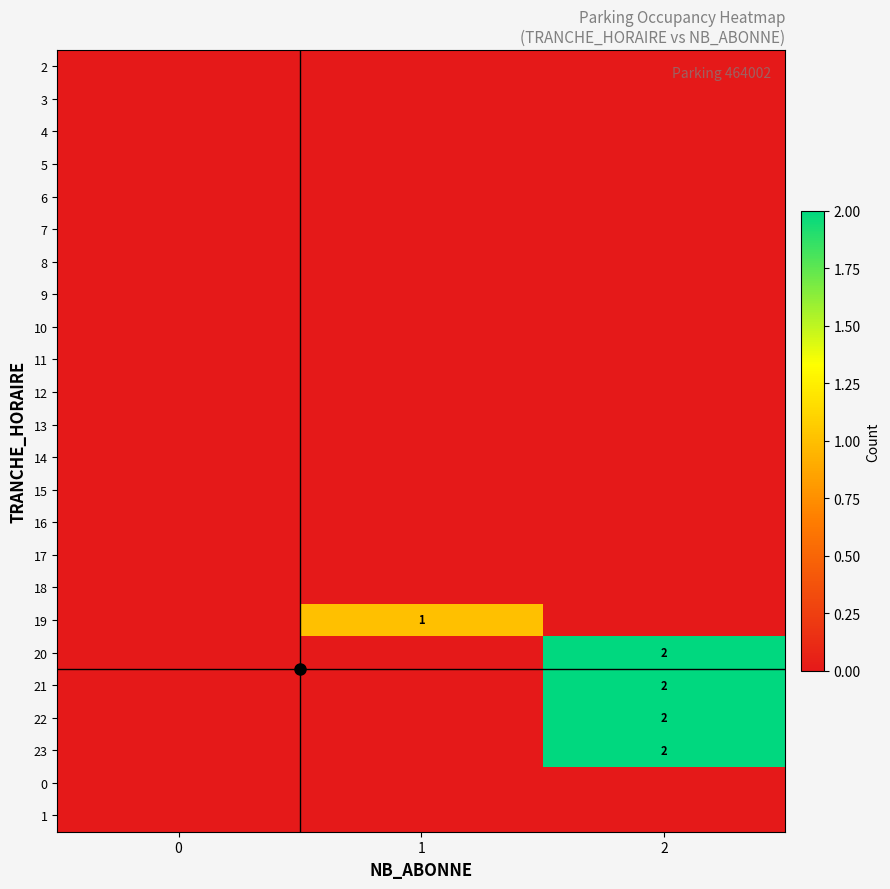

Which label corresponds to the largest value in the chart?

2